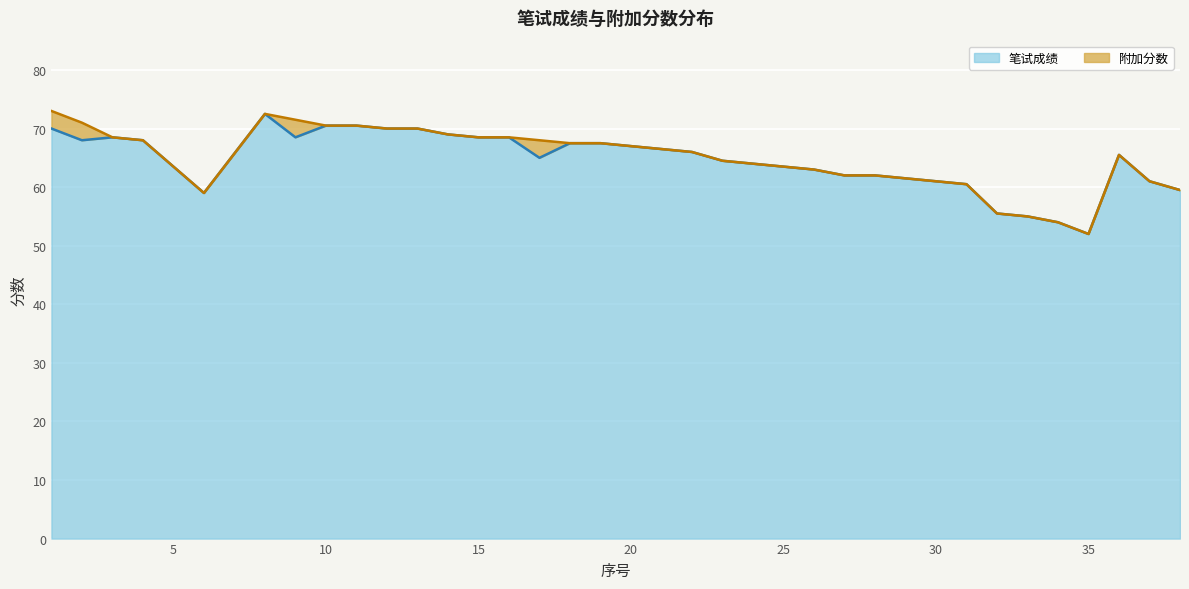

How many lines are shown in the chart?

2